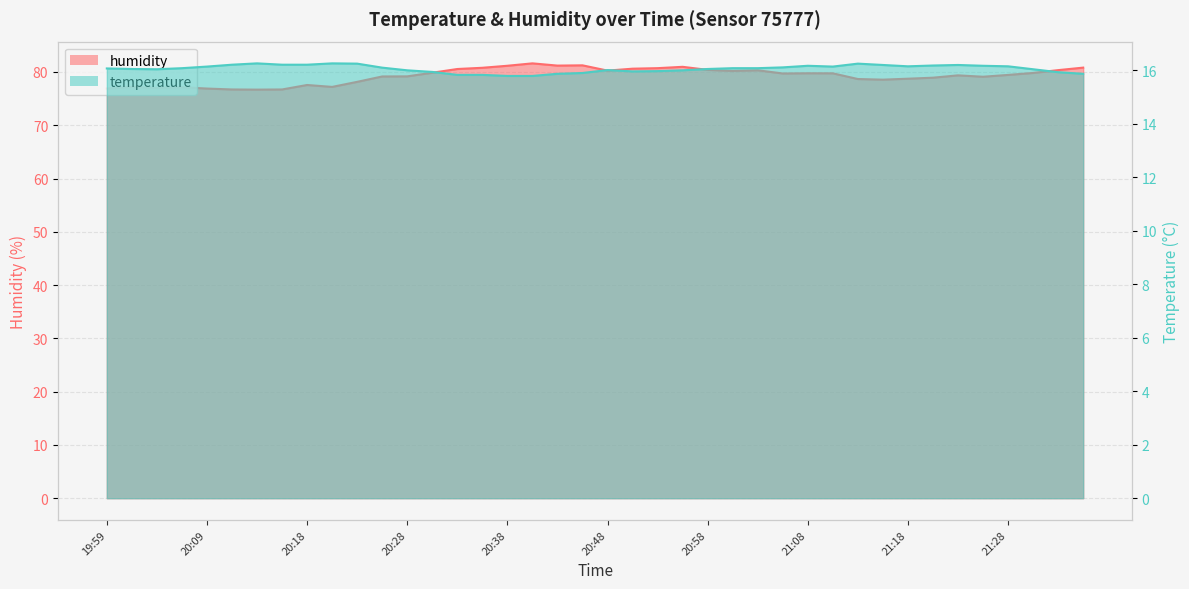

How many lines are shown in the chart?

2